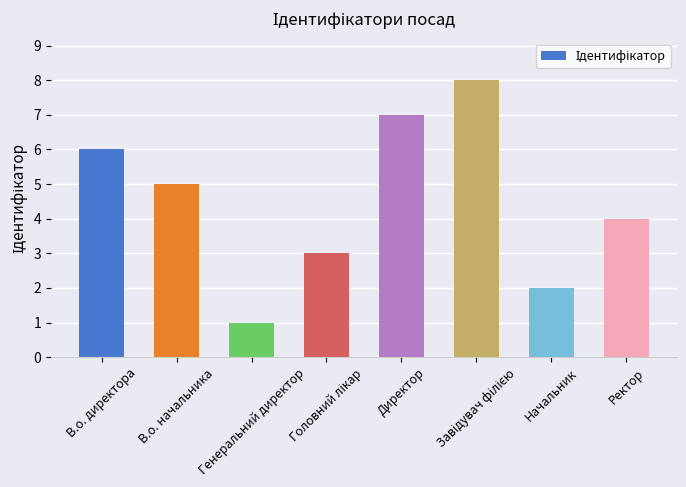

Between В.о. директора and Начальник, which is larger?

В.о. директора